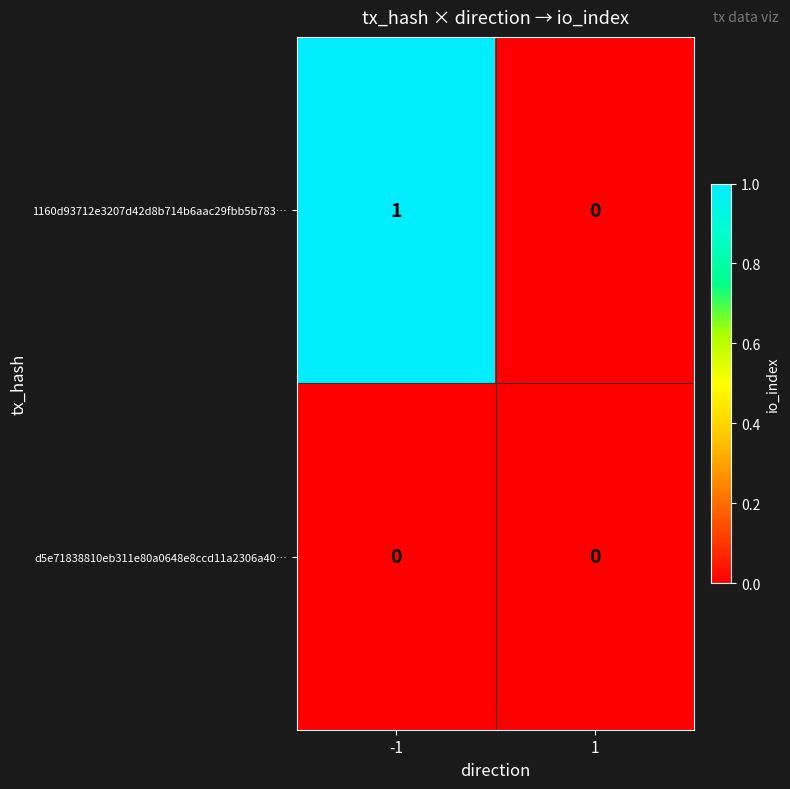

List the series in order of their overall mean, lowest first.

d5e71838810eb311e80a0648e8ccd11a2306a40…, 1160d93712e3207d42d8b714b6aac29fbb5b783…